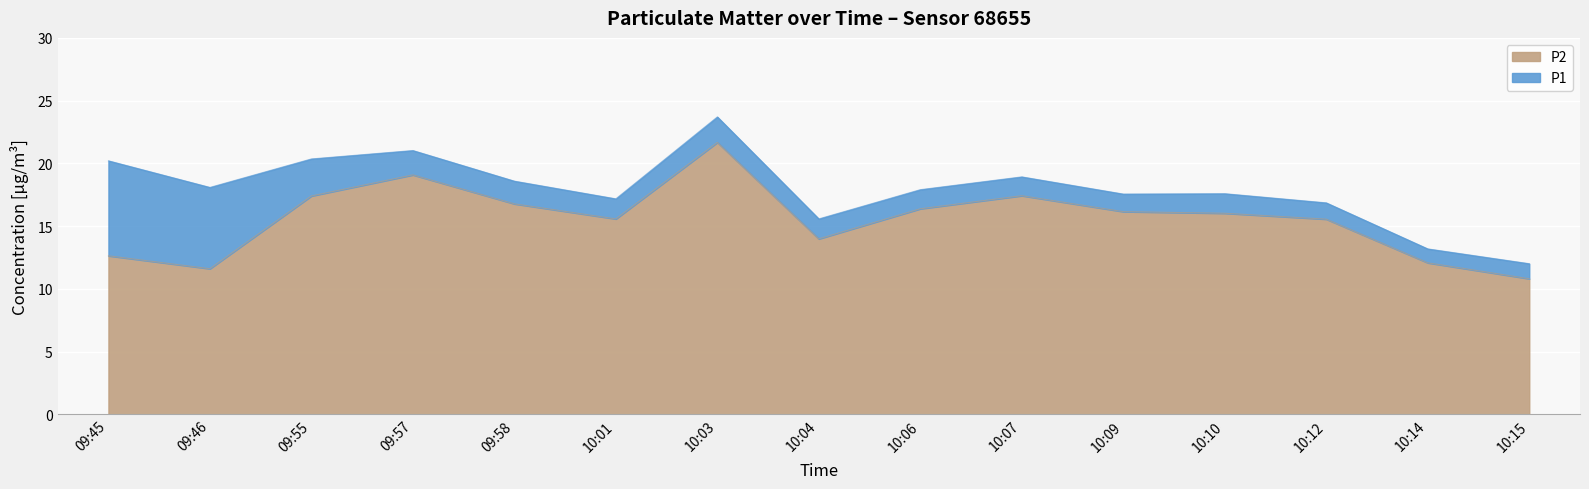

Rank the series by their maximum value, from lowest to highest.

P2, P1